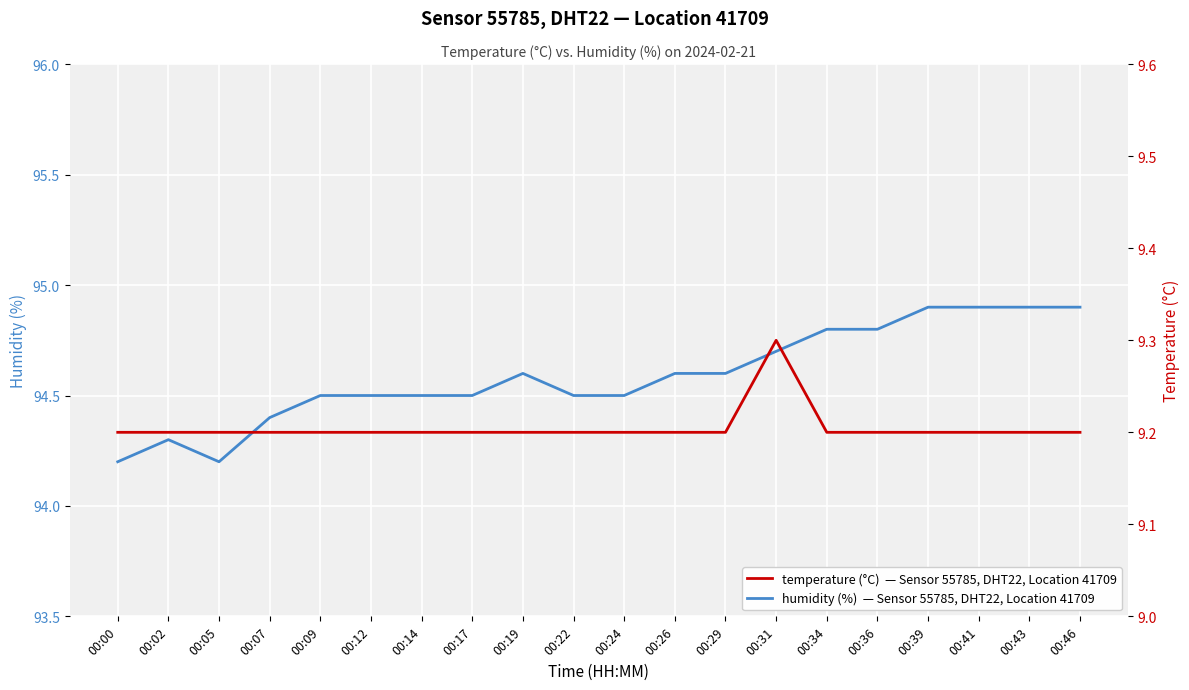

What is the total value across all series at 00:00?

103.4